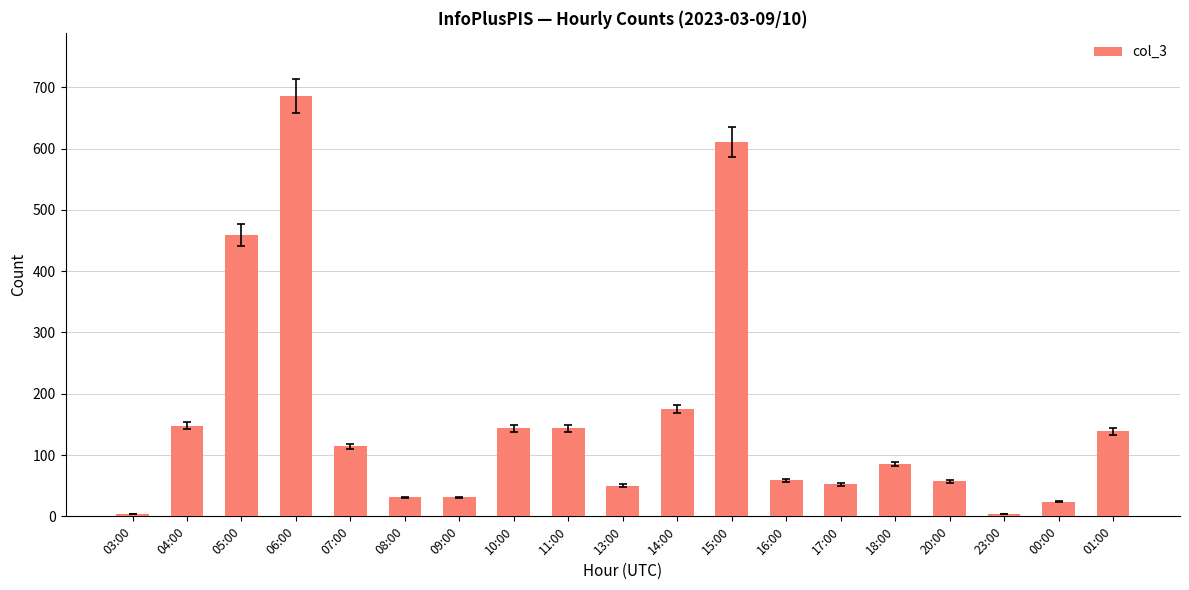

How many data points are less than 86?

9